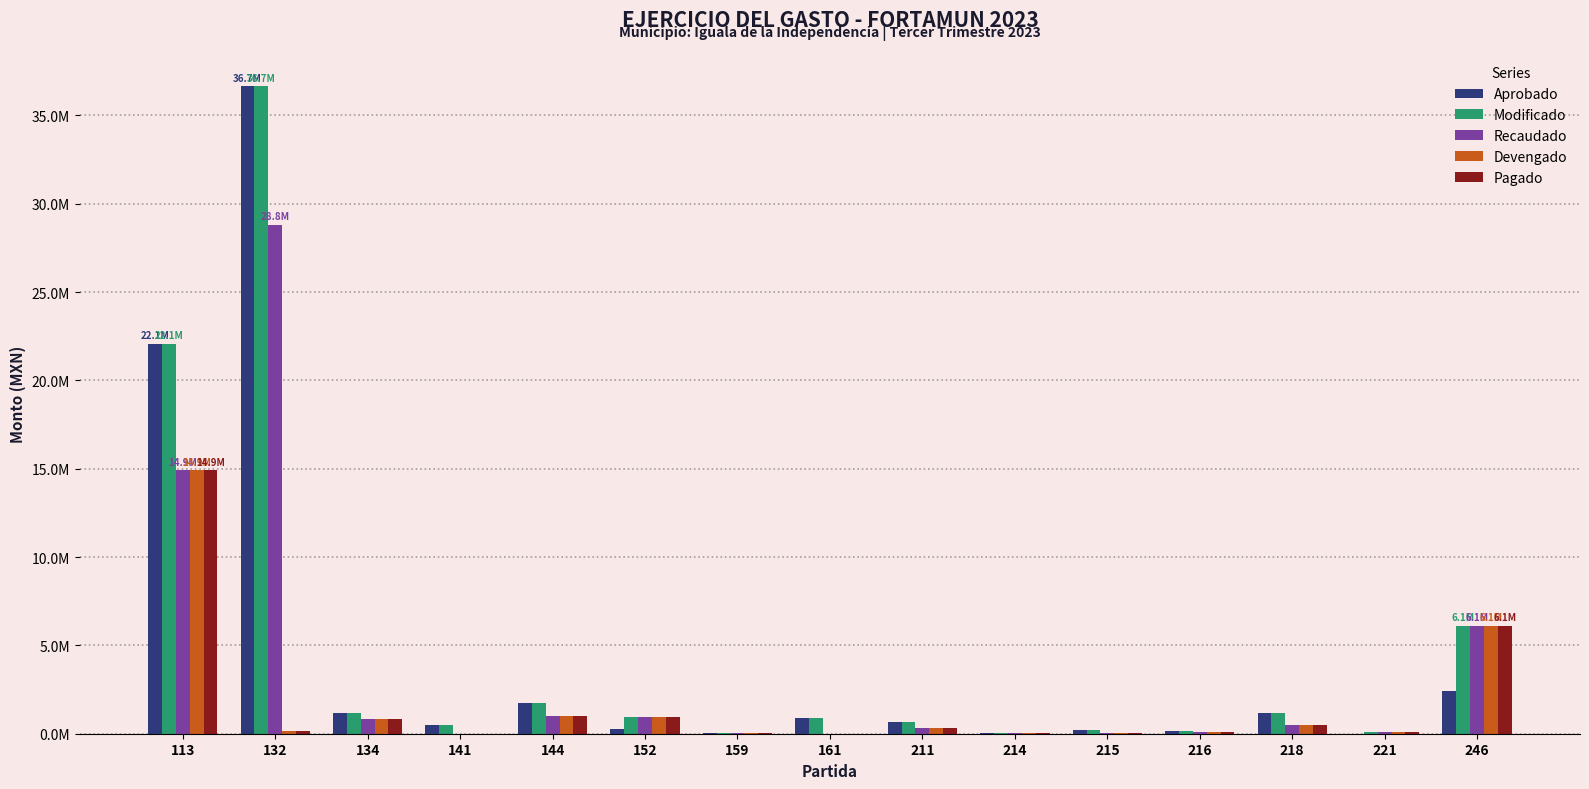

What is the average value of the Modificado series?

4832585.3